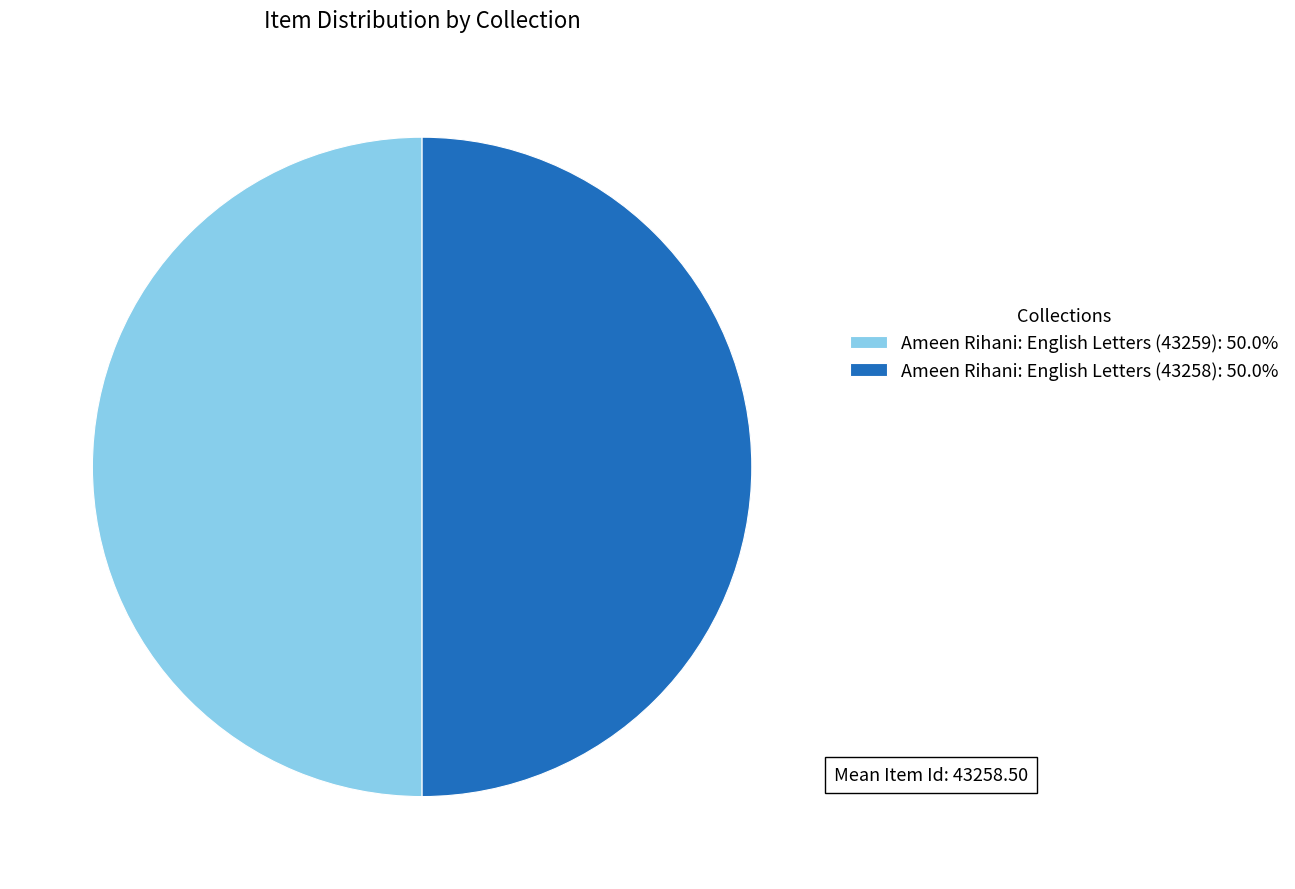

Approximately how many times larger is the value at Ameen Rihani: English Letters (43258): 50.0% compared to Ameen Rihani: English Letters (43259): 50.0%?

1.0